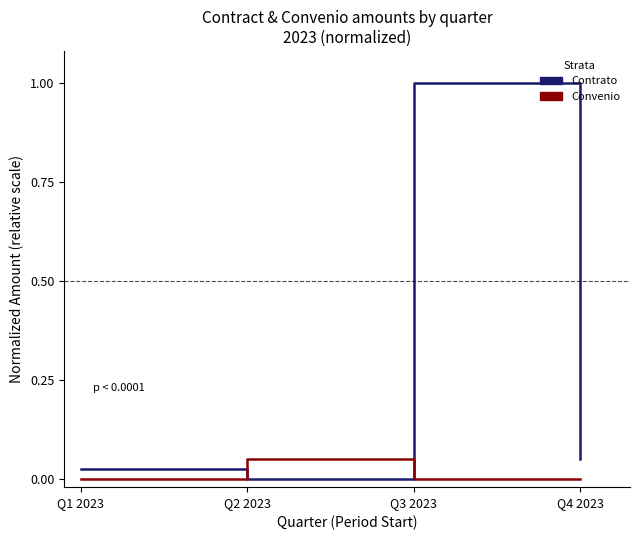

Reading left to right, extract all data points from this chart.

Contrato: 0.0	0.0	0.0	0.0	1.0	1.0	0.1
Convenio: 0.0	0.0	0.1	0.1	0.0	0.0	0.0